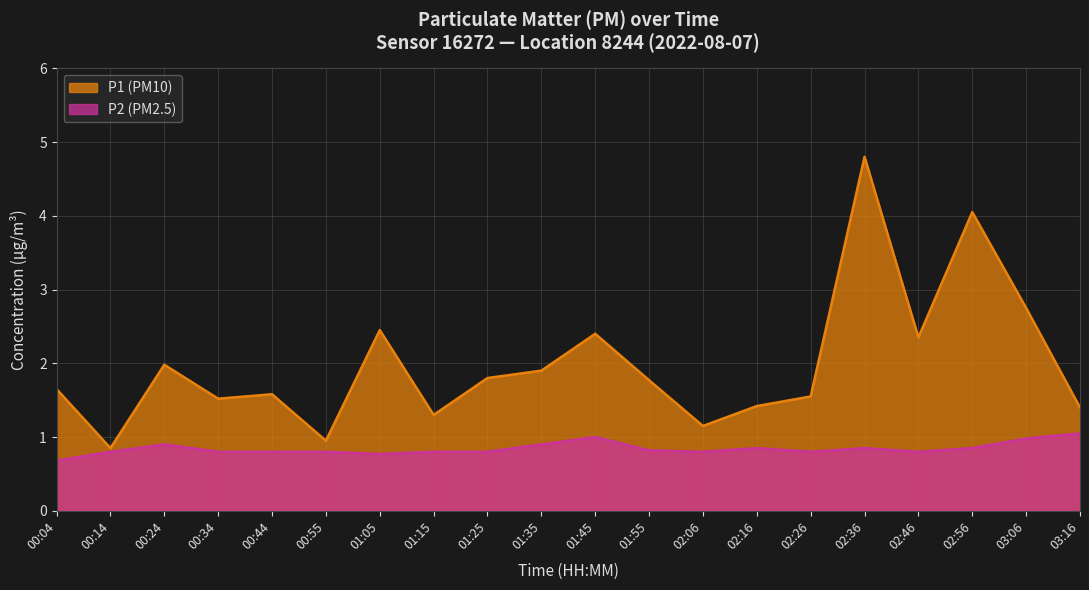

What are all the series names shown in the legend?

P1 (PM10), P2 (PM2.5)